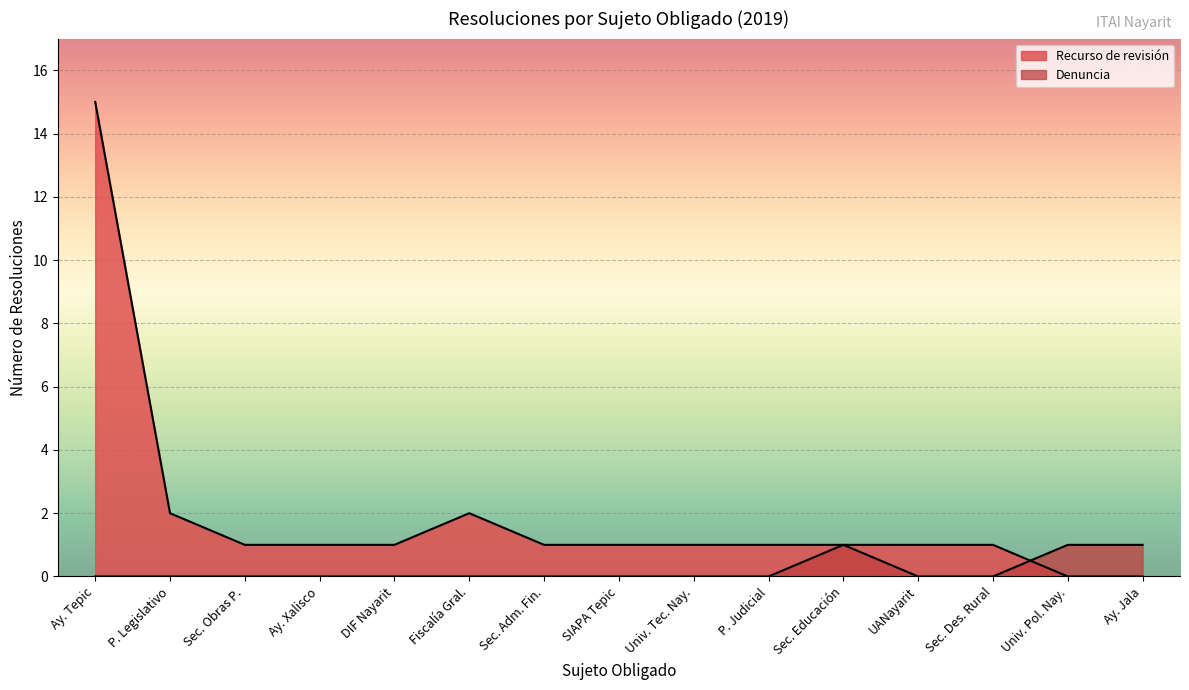

Count the number of categories in the chart.

15